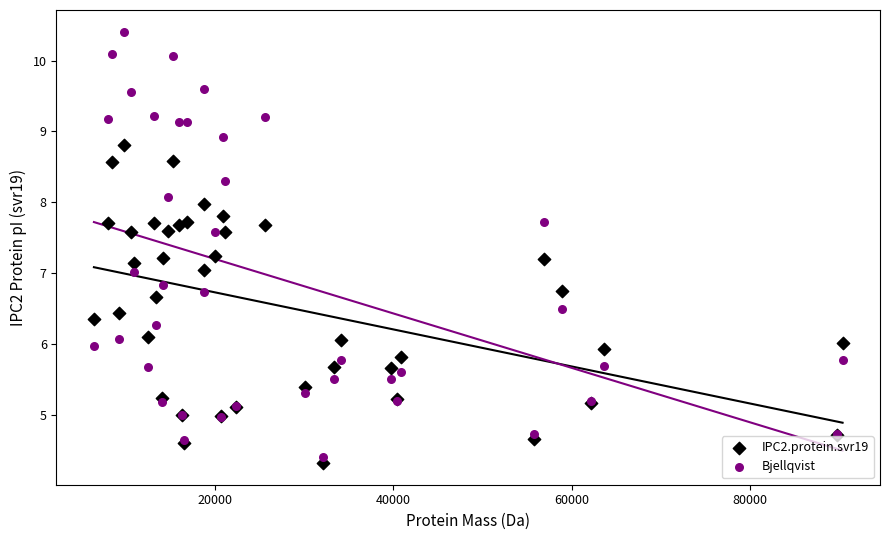

Which series has the largest Y range (max minus min)?

Bjellqvist